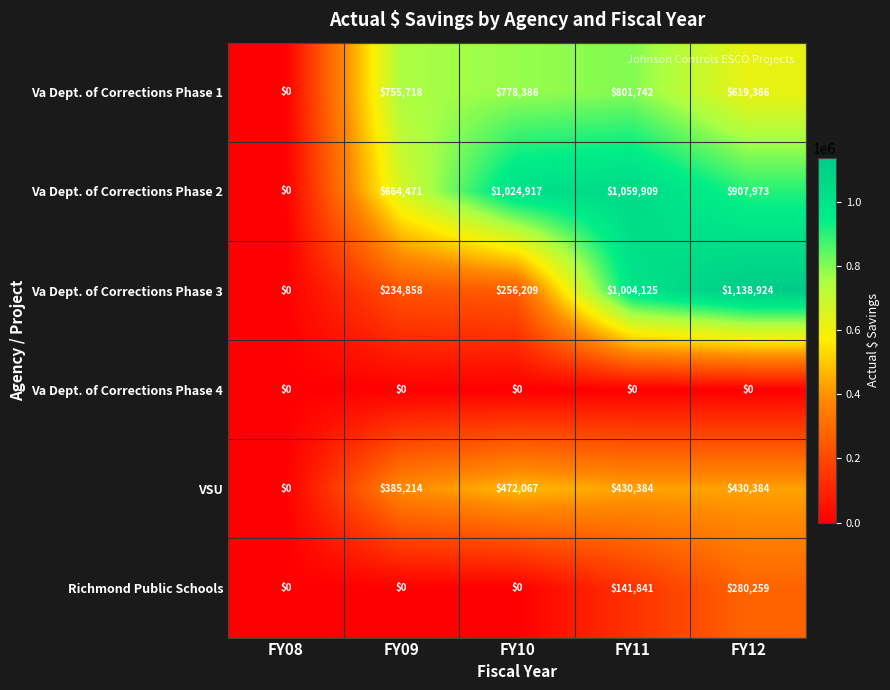

Which series changed the most between FY09 and FY11?

Va Dept. of Corrections Phase 3